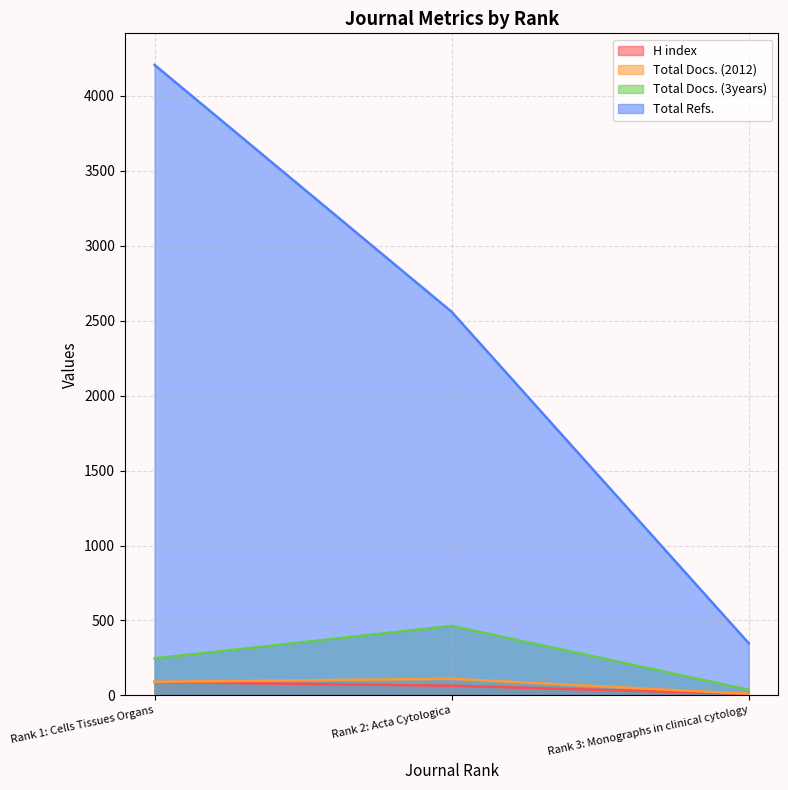

How many data points in Total Docs. (3years) are above 247?

1